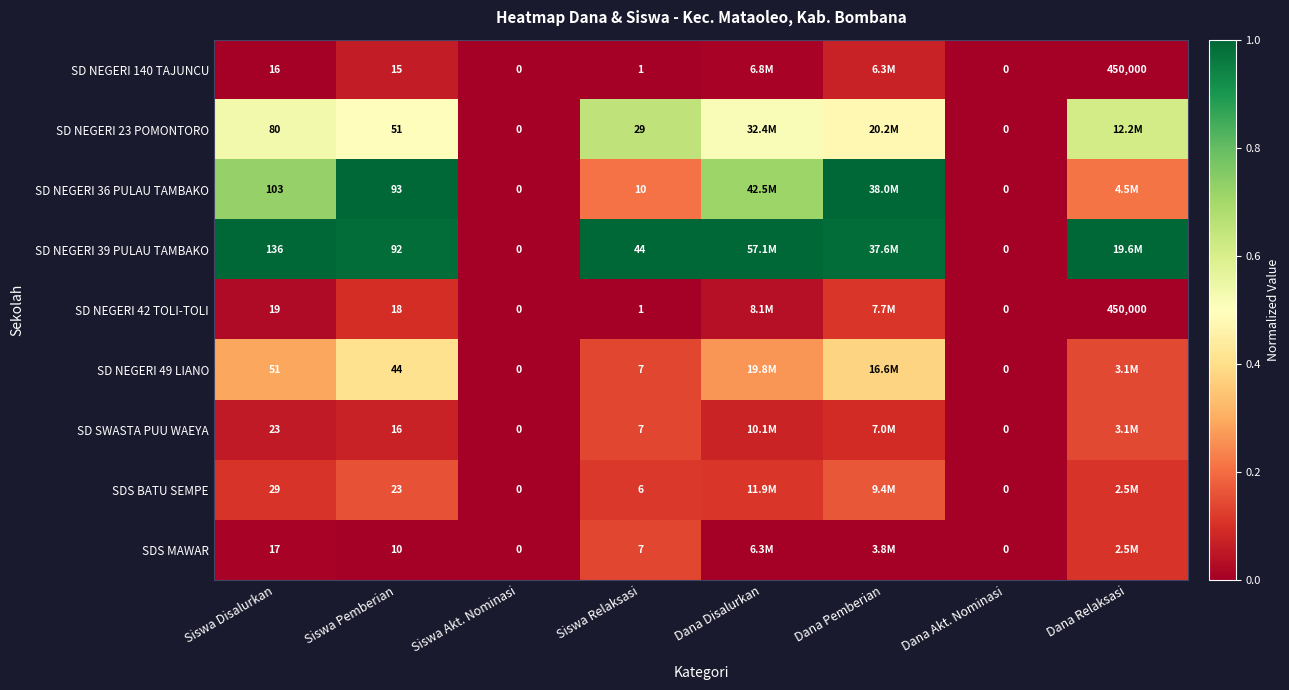

At Dana Akt. Nominasi, list the series in order from largest to smallest.

SD NEGERI 140 TAJUNCU, SD NEGERI 23 POMONTORO, SD NEGERI 36 PULAU TAMBAKO, SD NEGERI 39 PULAU TAMBAKO, SD NEGERI 42 TOLI-TOLI, SD NEGERI 49 LIANO, SD SWASTA PUU WAEYA, SDS BATU SEMPE, SDS MAWAR